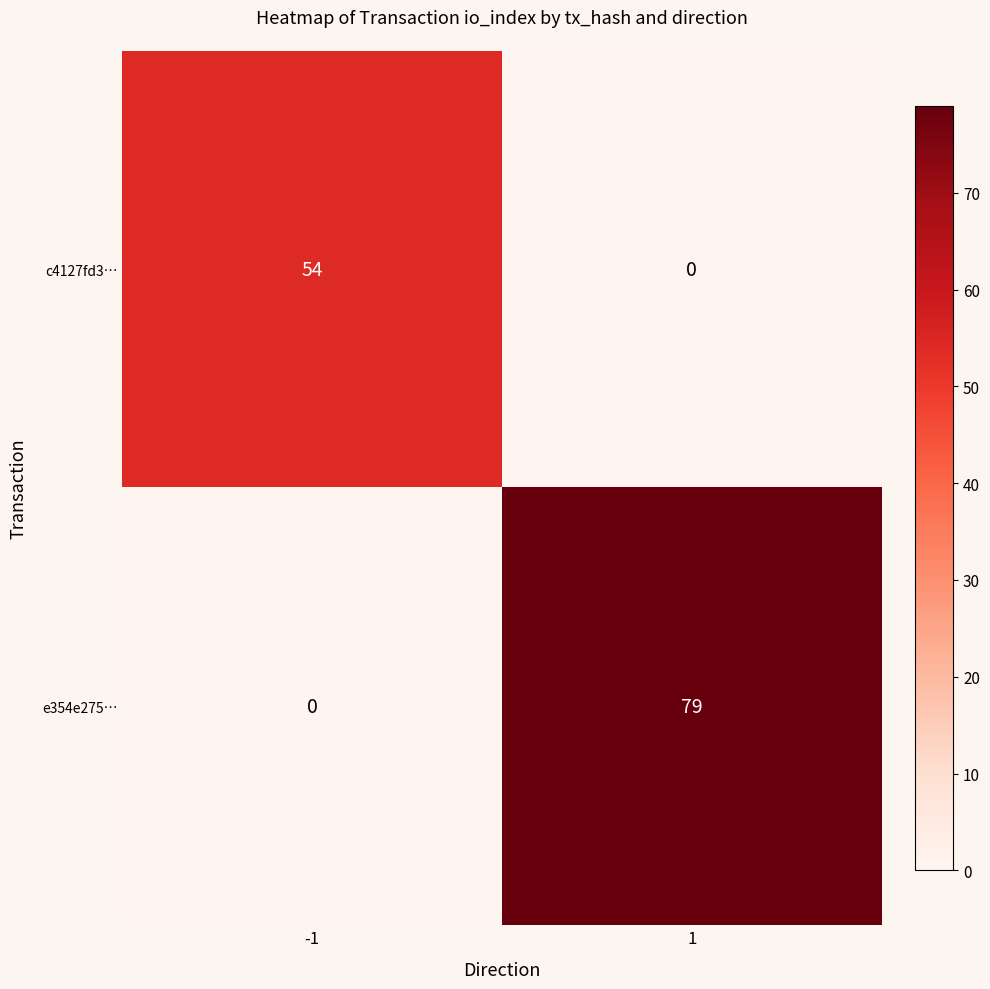

Between -1 and 1, which series saw the biggest shift?

e354e275…